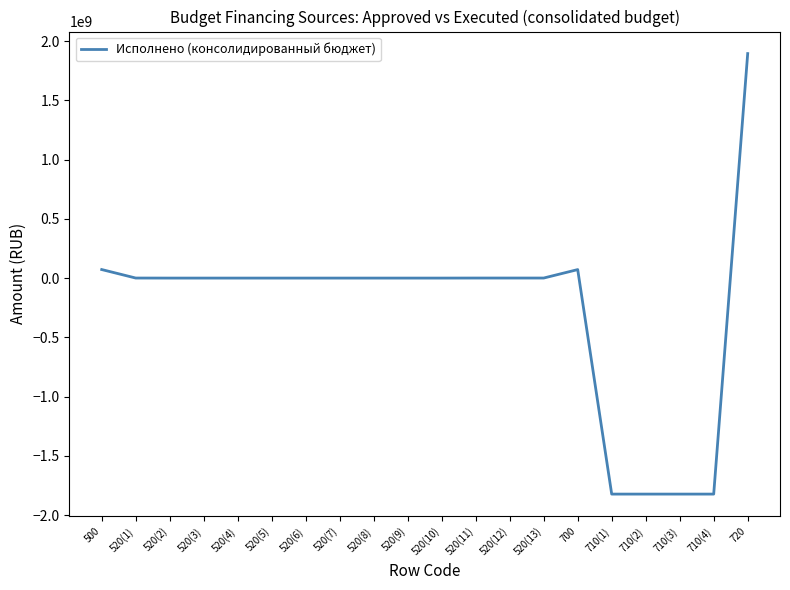

Where does the data first go above 0?

500